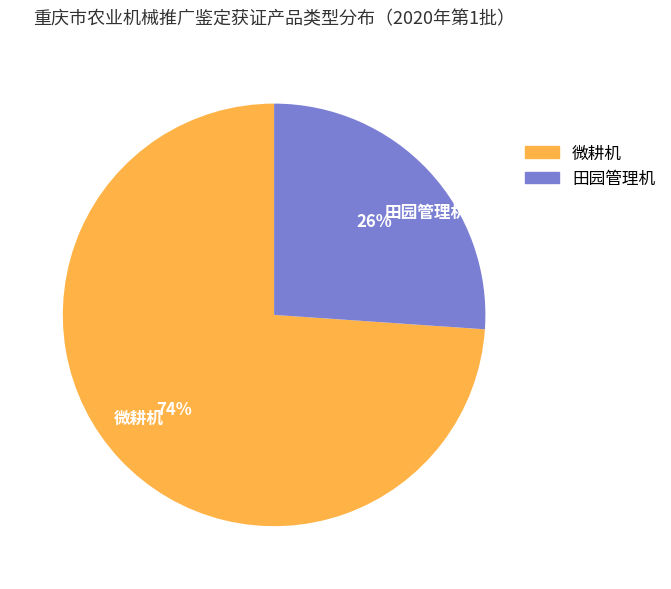

To the nearest percent, what percentage of the pie is 微耕机?

74%